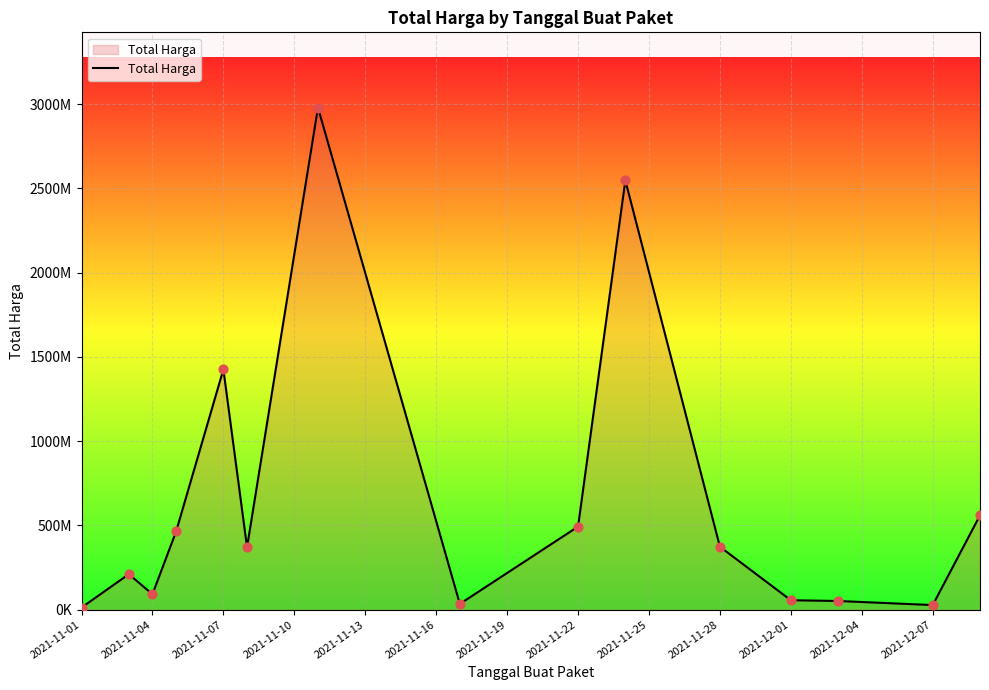

Is this an area chart (filled region under the line)?

Yes